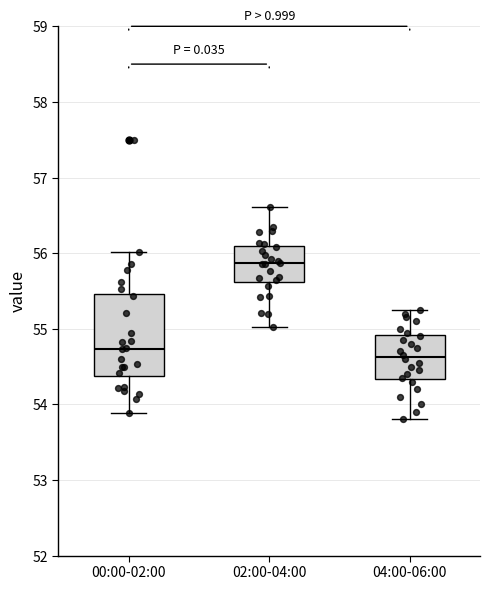

Where is the lower edge of the box for 00:00-02:00 on the y-axis? The values are not printed on the chart, so give them approximately, as read against the axis.

54.4